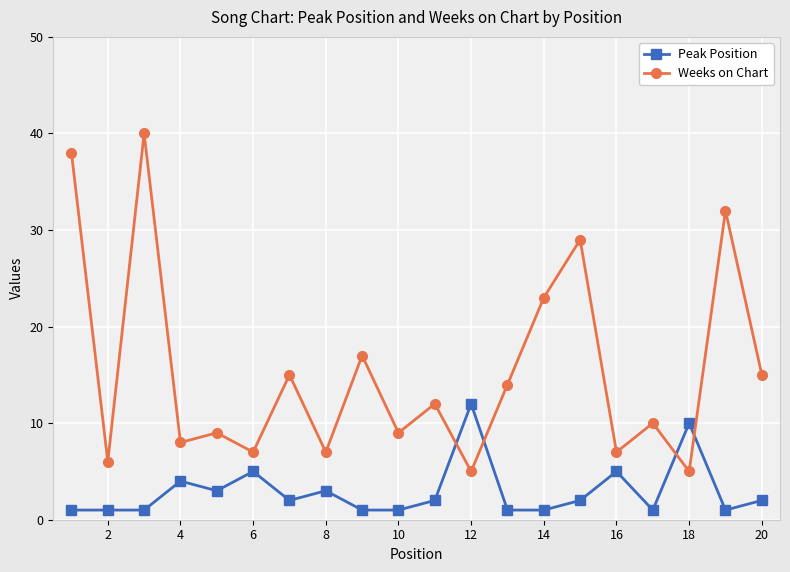

Which series has the largest total across all categories?

Weeks on Chart